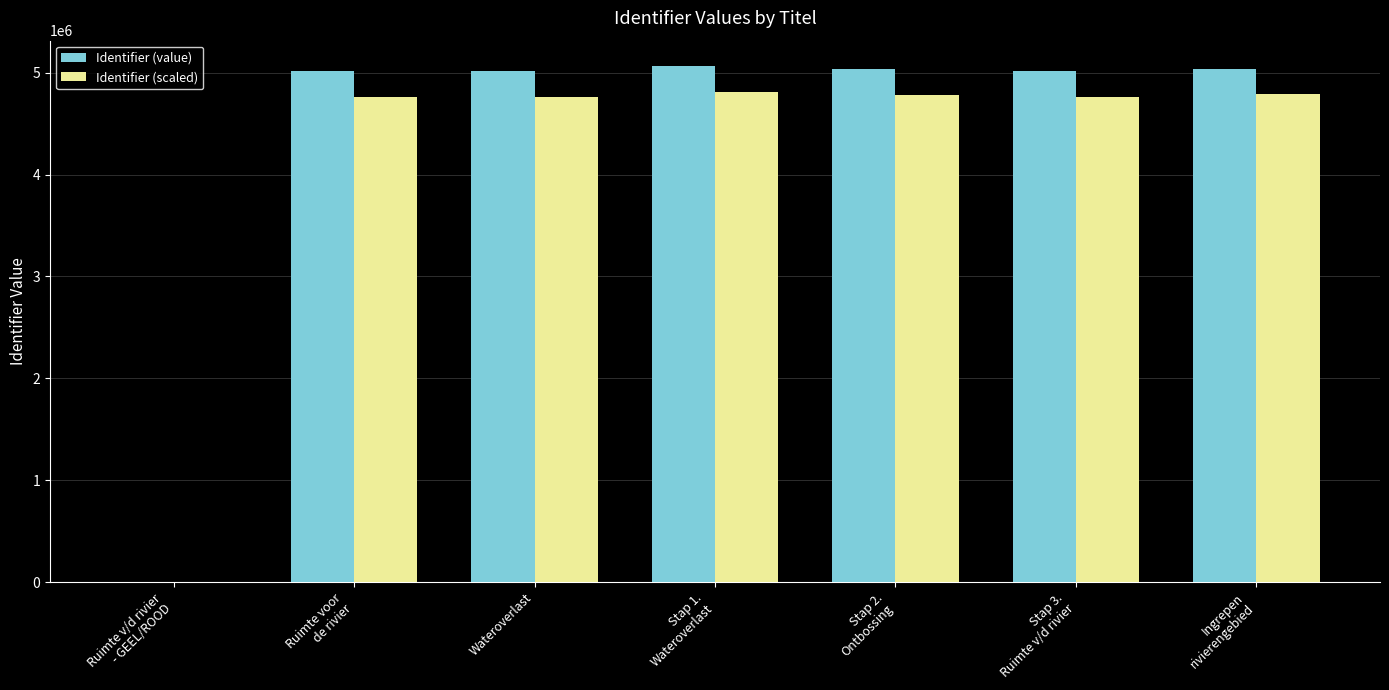

How many groups of bars are there?

7